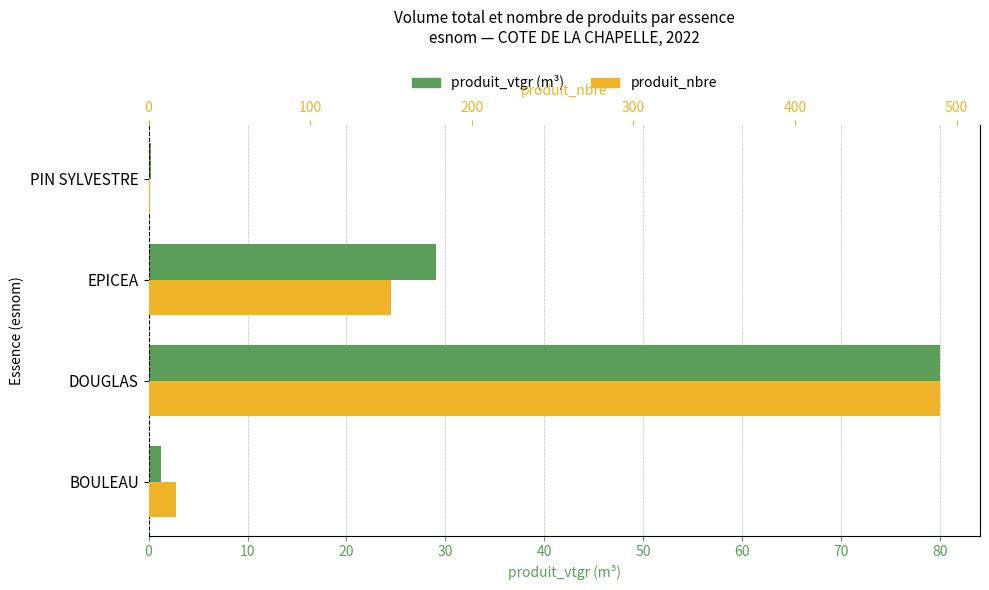

Is it true that produit_vtgr equals 0.4 at PIN SYLVESTRE?

False